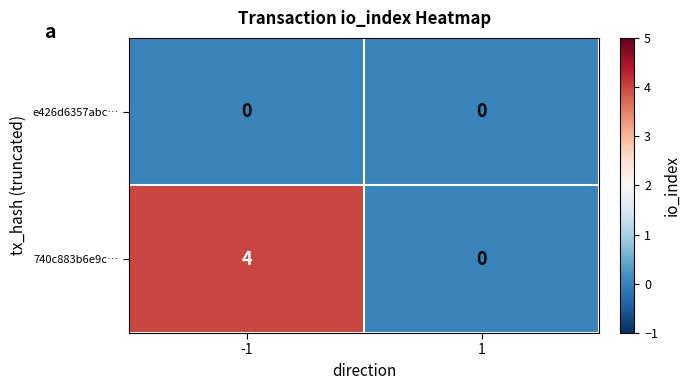

Rank the series by their average value, from highest to lowest.

740c883b6e9c…, e426d6357abc…